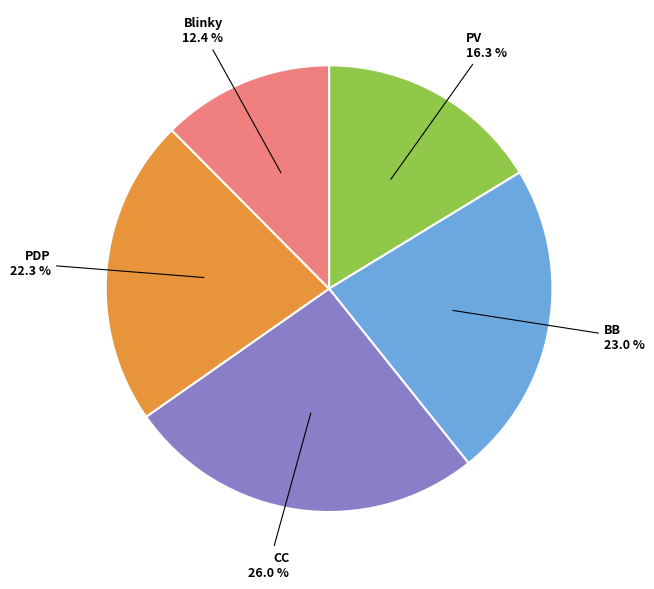

To the nearest percent, what is the difference between the BB and Blinky slice percentages?

11%